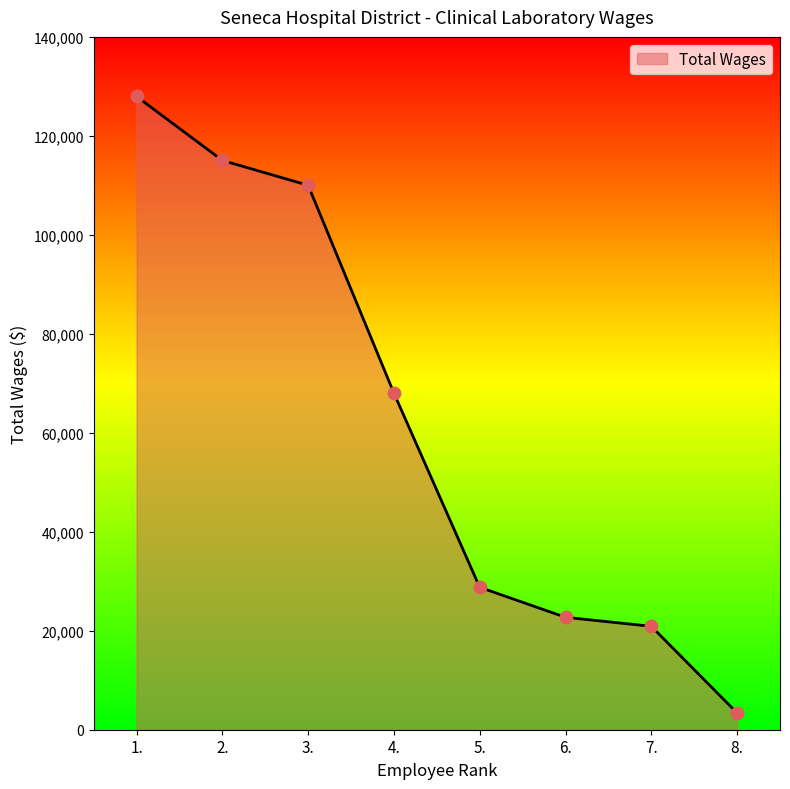

Which has a higher value, 6. or 4.?

4.